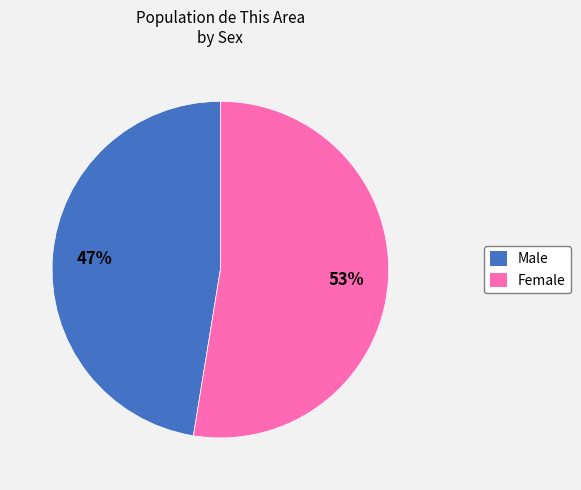

True or false: Male accounts for 54% of the total.

False